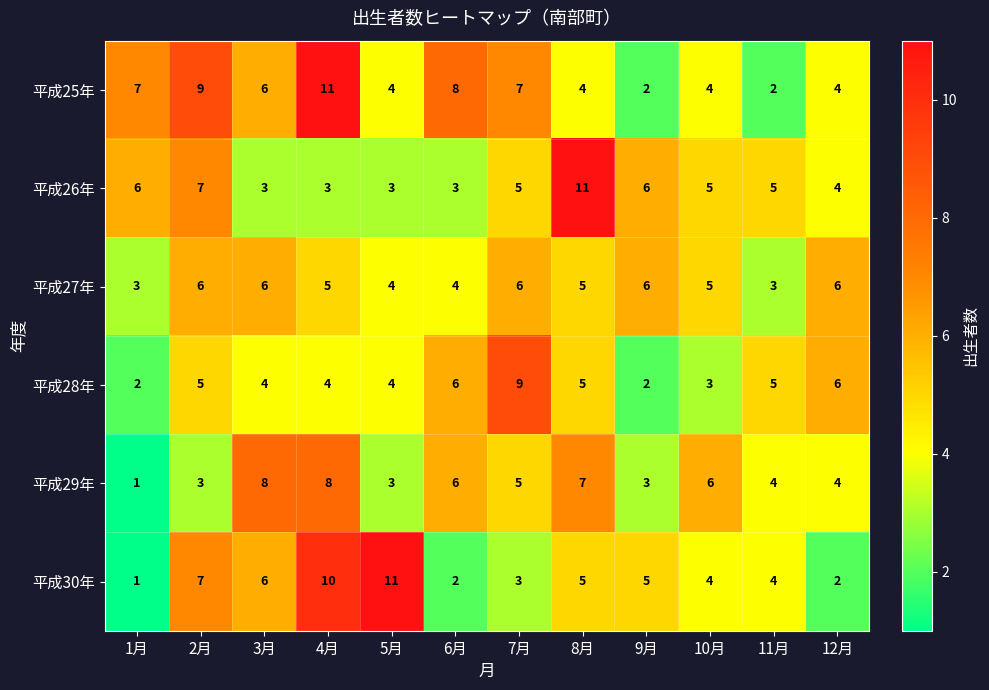

Which series has the largest total across all categories?

平成25年